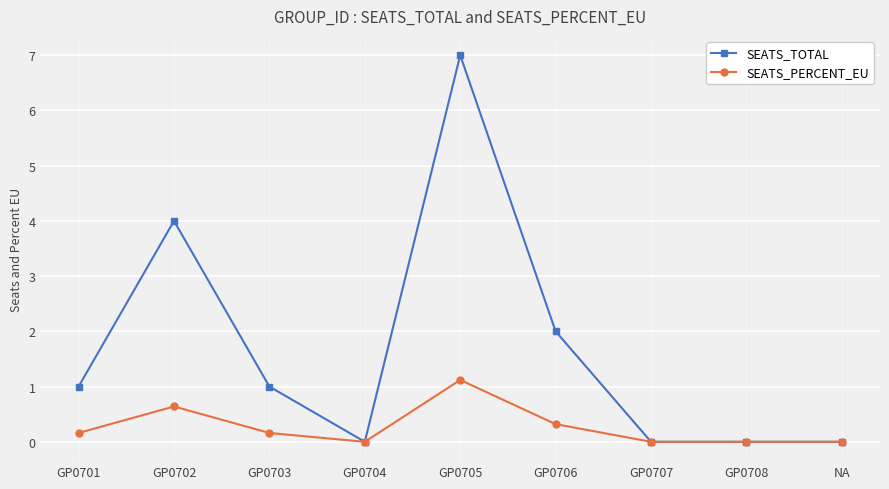

Rank the series by their maximum value, from lowest to highest.

SEATS_PERCENT_EU, SEATS_TOTAL